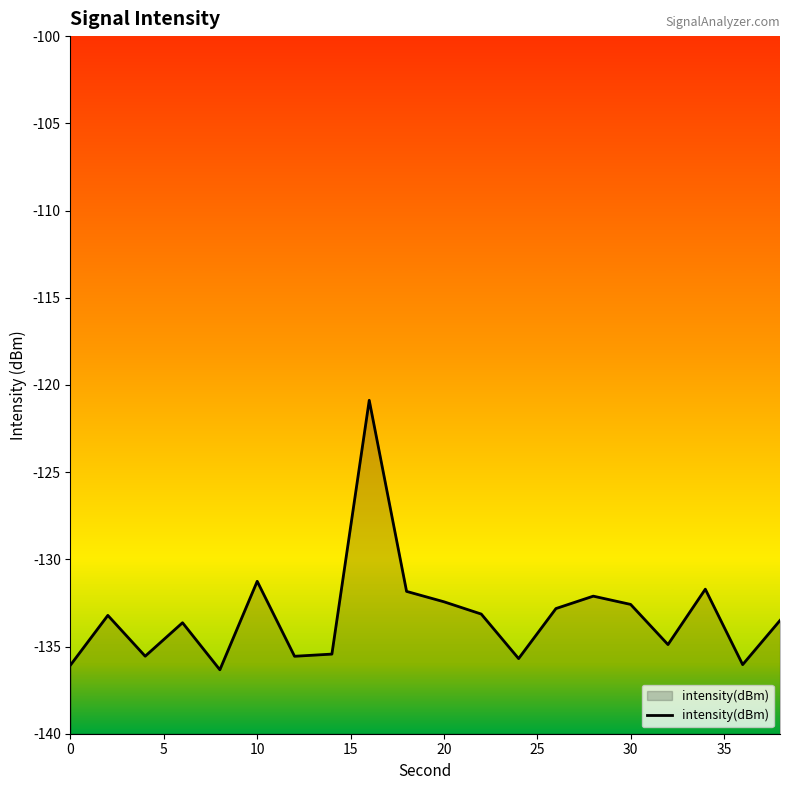

What is the minimum value shown in the chart?

-136.3